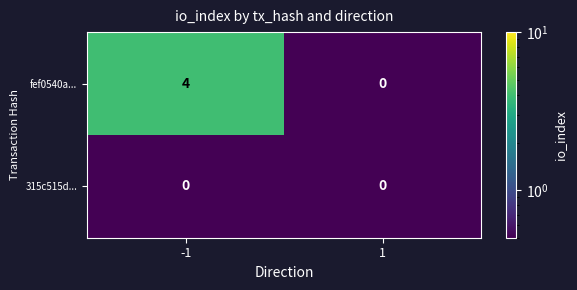

What is the highest value of the fef0540a... series?

4